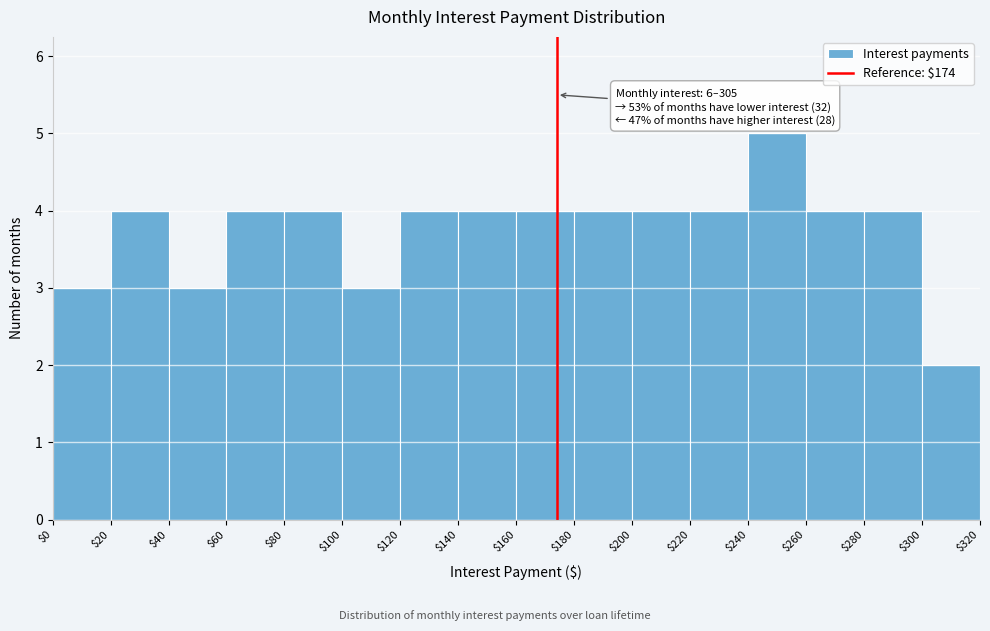

Over which range of the x-axis is the bar tallest?

$240 to $260